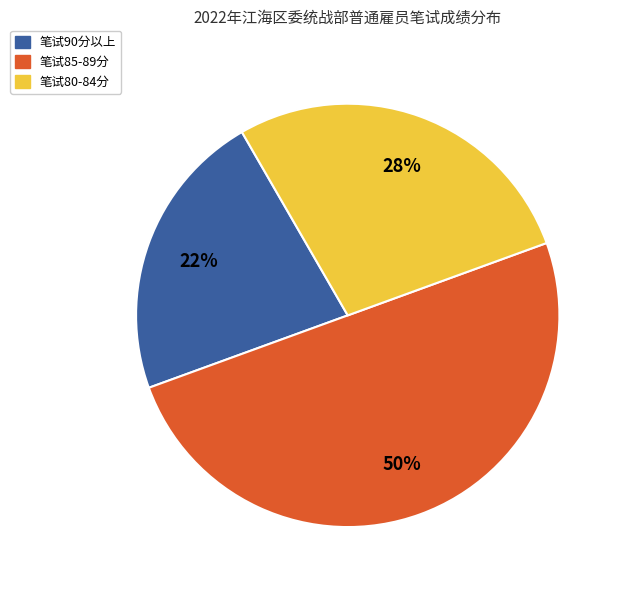

Count the number of slices in the pie.

3